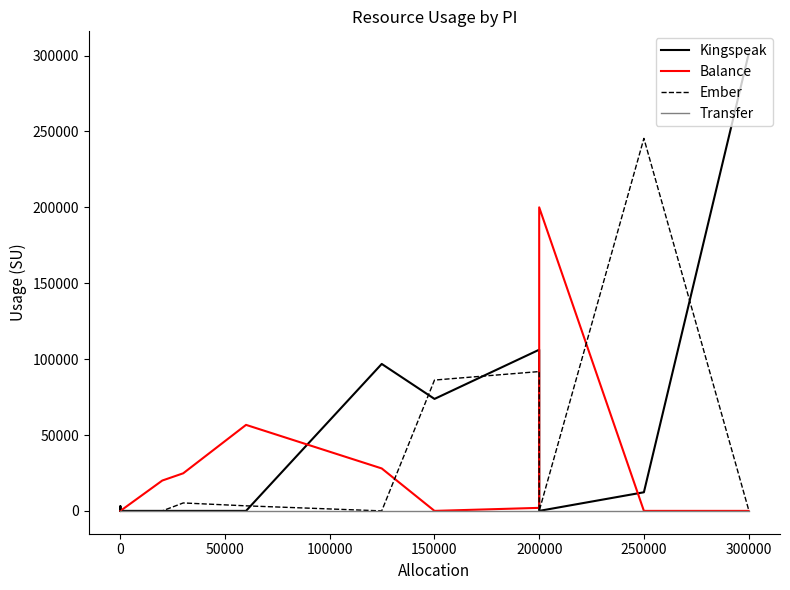

True or false: Transfer has more than 1 points higher than both neighbors.

False